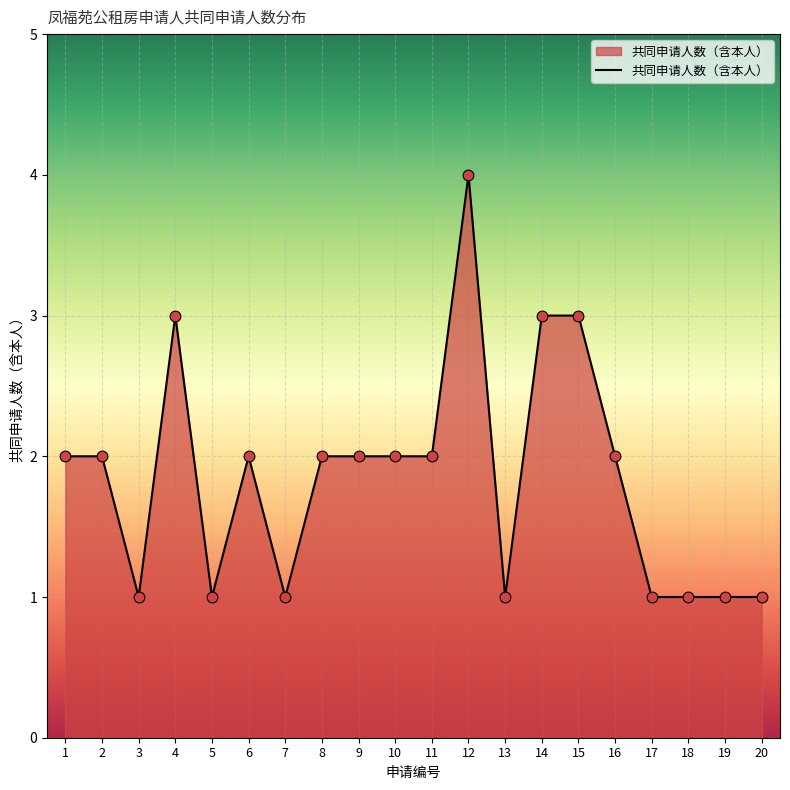

Which has a higher value, 14 or 17?

14